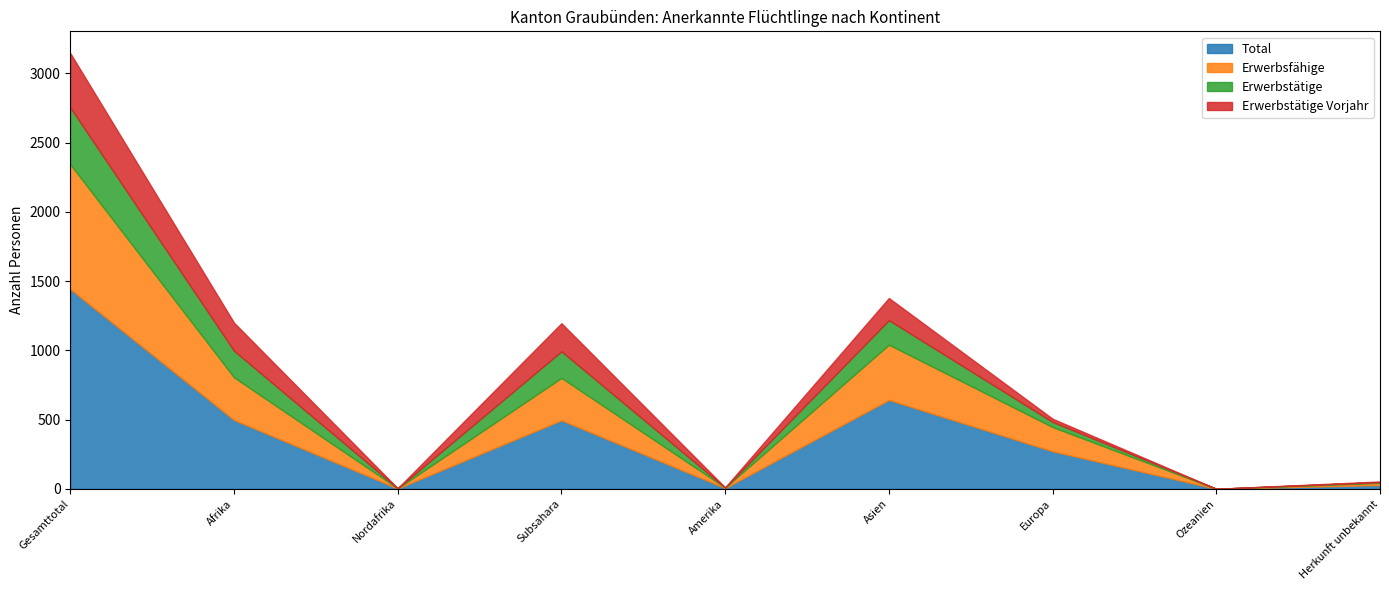

What value does the Total series have at Europa, to the nearest 50?

250